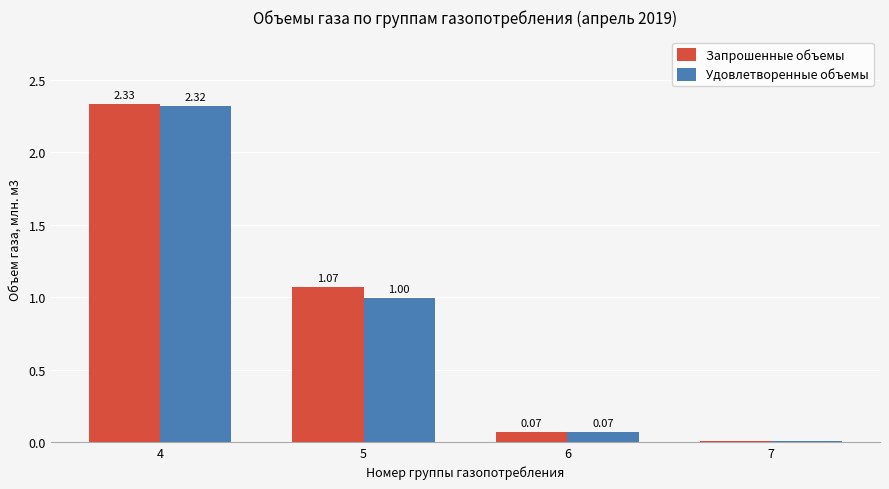

Which series has the largest total across all categories?

Запрошенные объемы